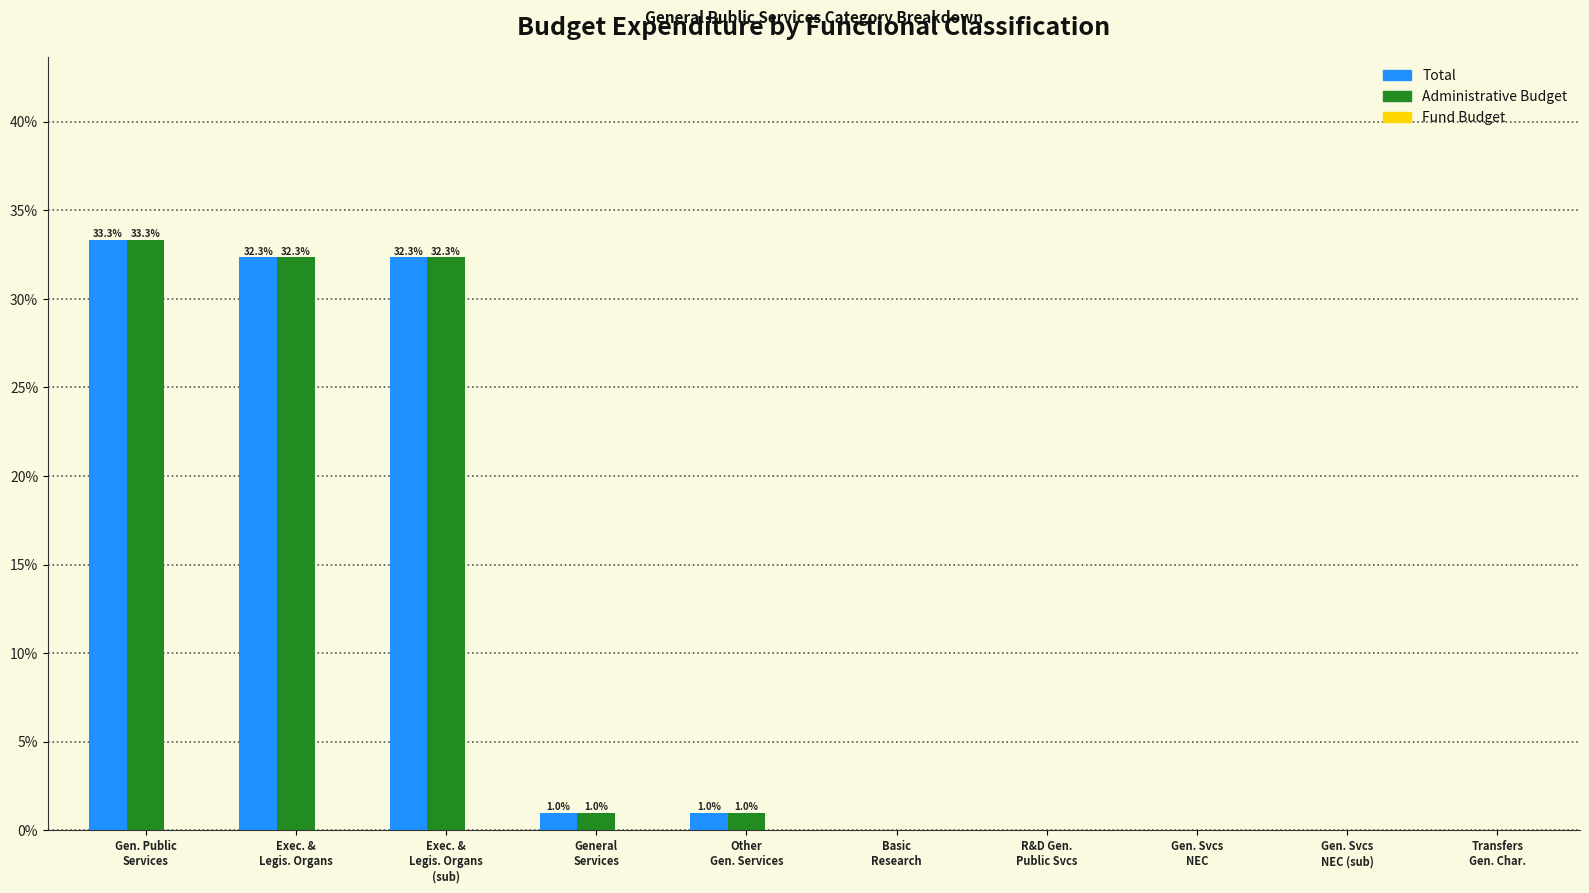

What is the maximum value for Administrative Budget?

33.3